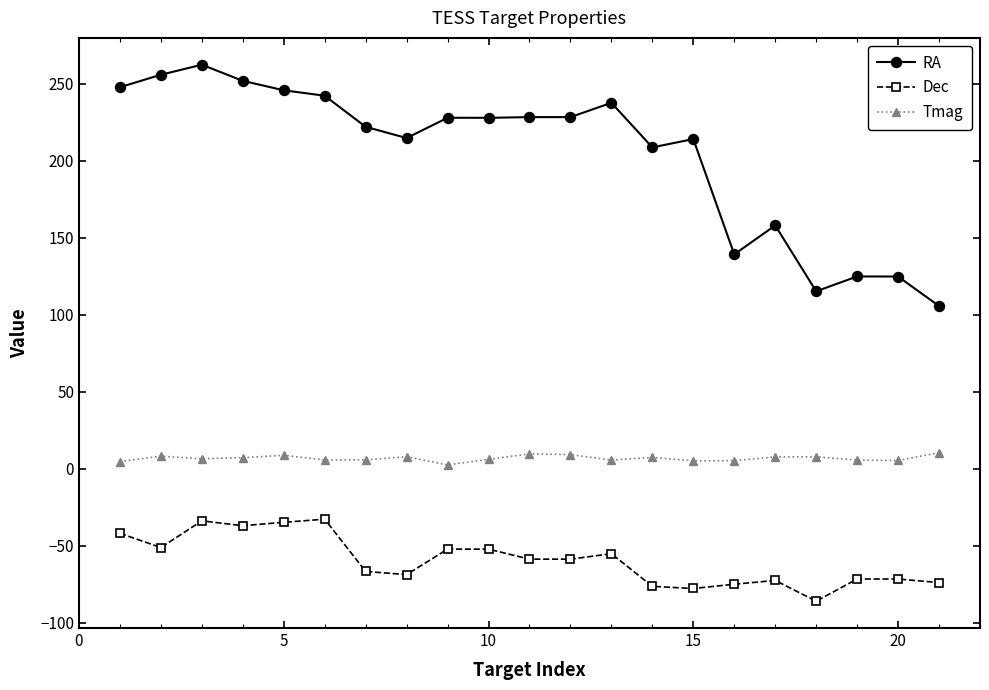

What is the sum of all RA values?

4286.4